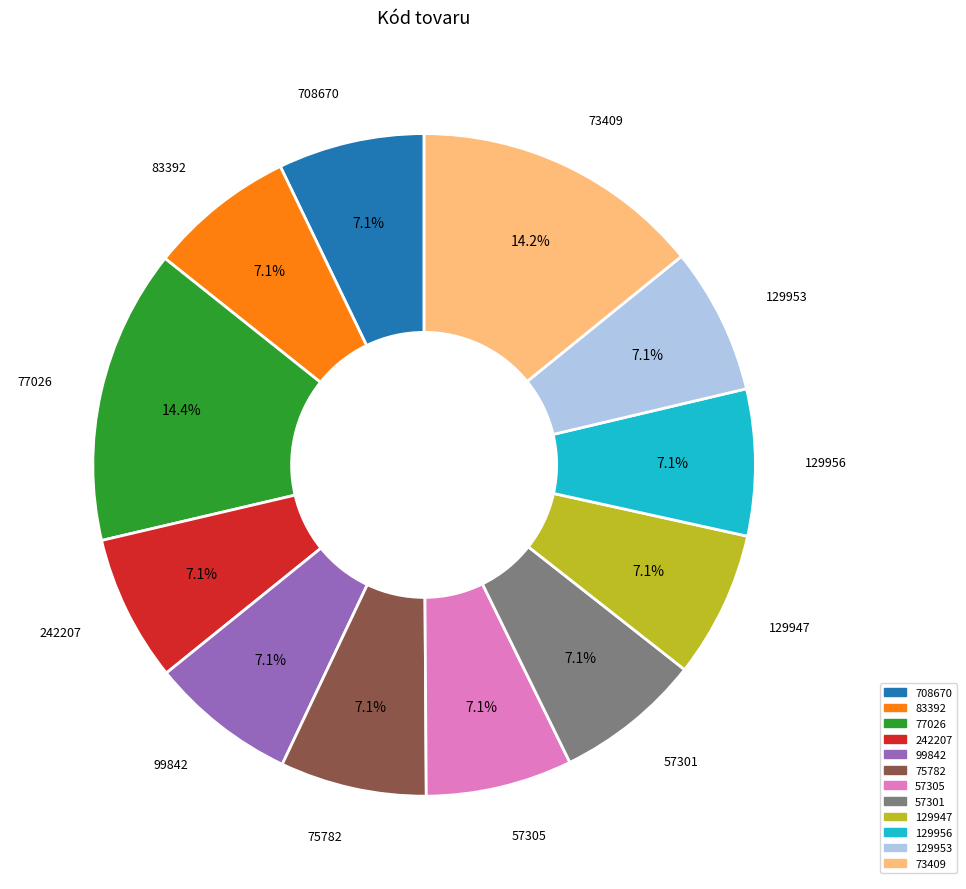

To the nearest percent, what is the average slice percentage?

8%